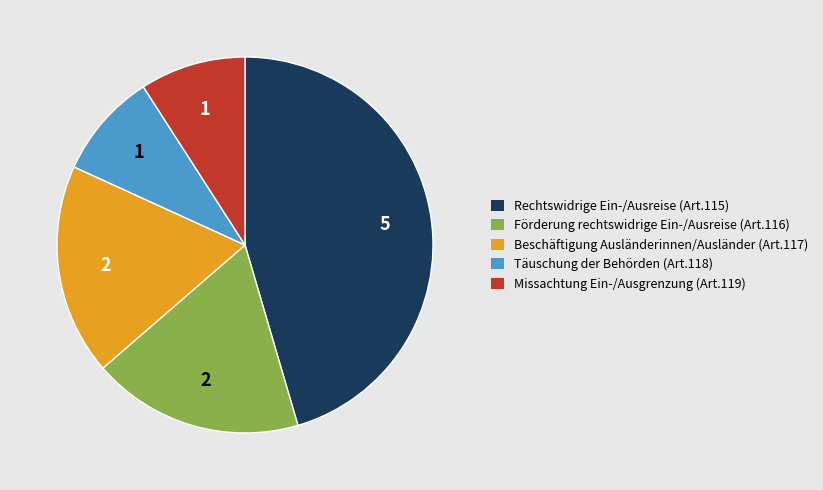

To the nearest percent, what is the difference between the largest and smallest slice percentages?

36%